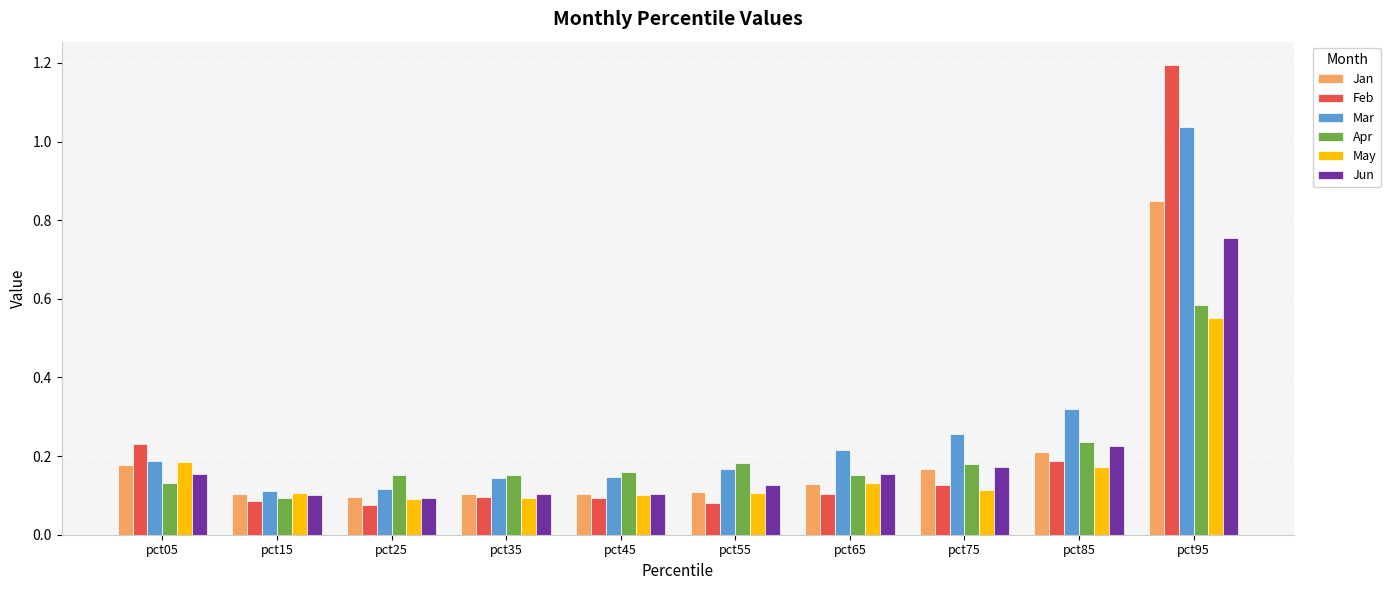

What is the difference between the maximum and minimum values in the Jun series?

0.7